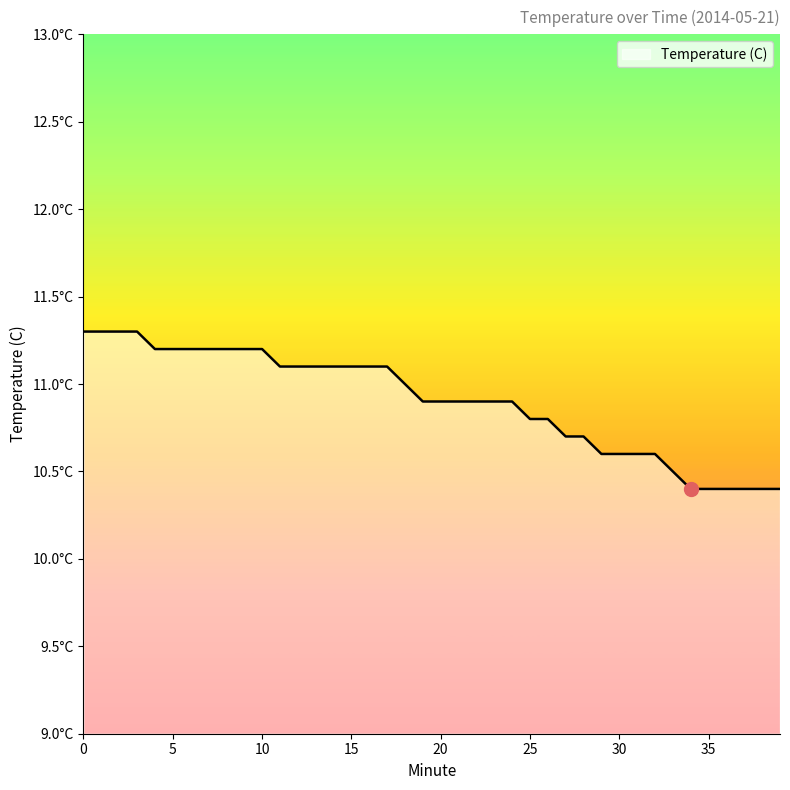

Reading right to left, transcribe all the data shown in this chart.

10.4	10.4	10.4	10.4	10.4	10.4	10.5	10.6	10.6	10.6	10.6	10.7	10.7	10.8	10.8	10.9	10.9	10.9	10.9	10.9	10.9	11.0	11.1	11.1	11.1	11.1	11.1	11.1	11.1	11.2	11.2	11.2	11.2	11.2	11.2	11.2	11.3	11.3	11.3	11.3